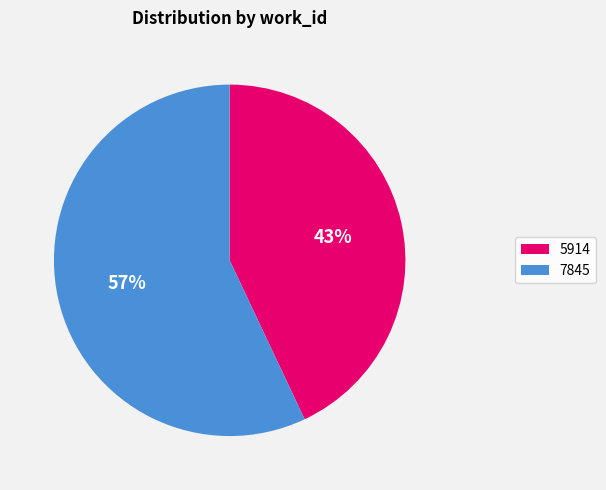

Between 7845 and 5914, which is larger?

7845